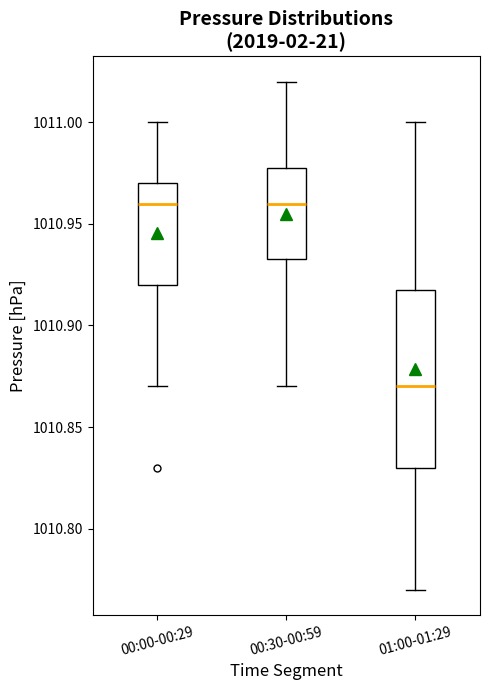

Which box has the lowest median line?

01:00-01:29